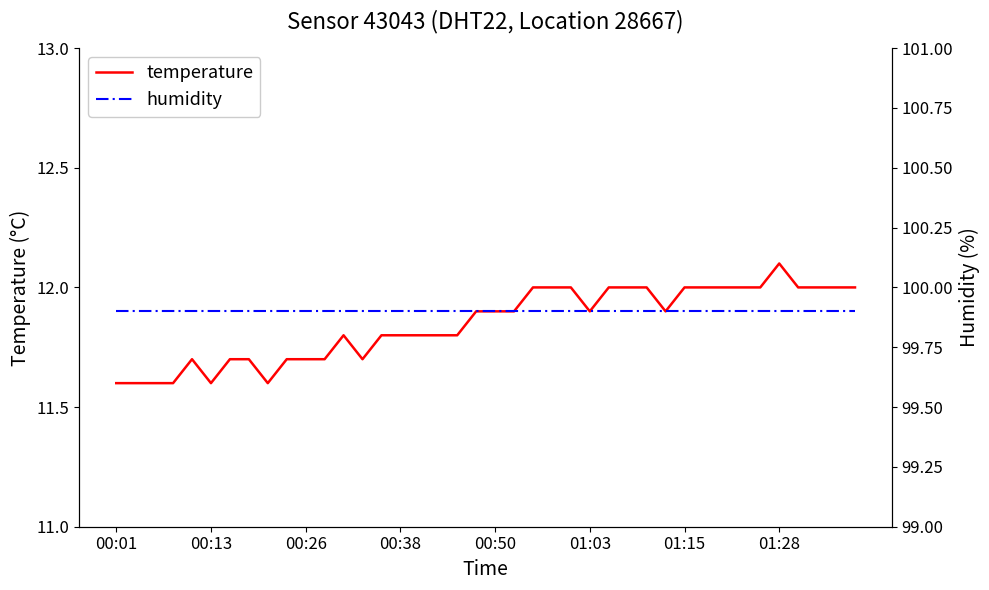

True or false: humidity and temperature cross at least once.

False